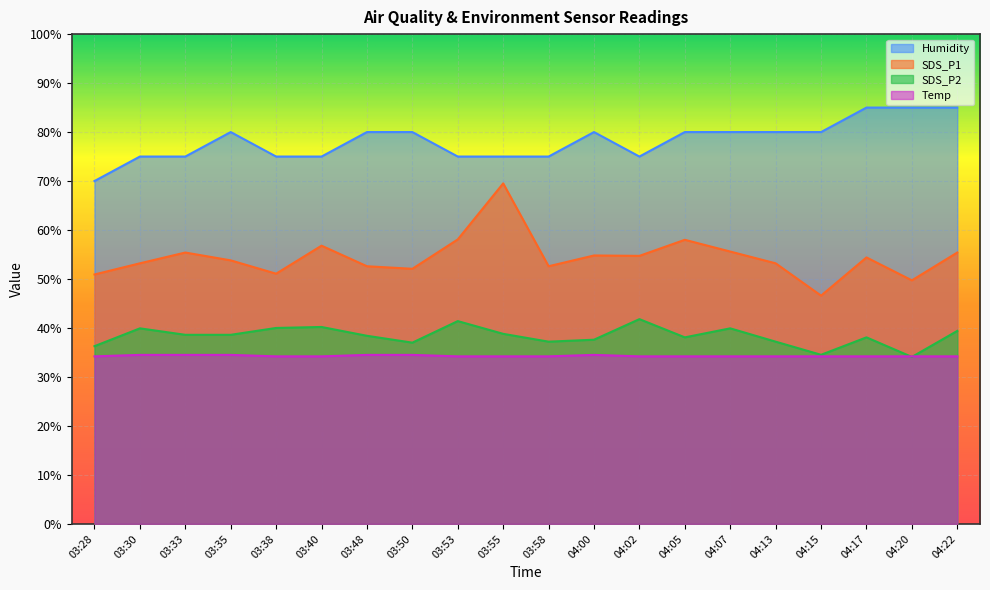

True or false: SDS_P2 has more than 2 points higher than both neighbors.

True